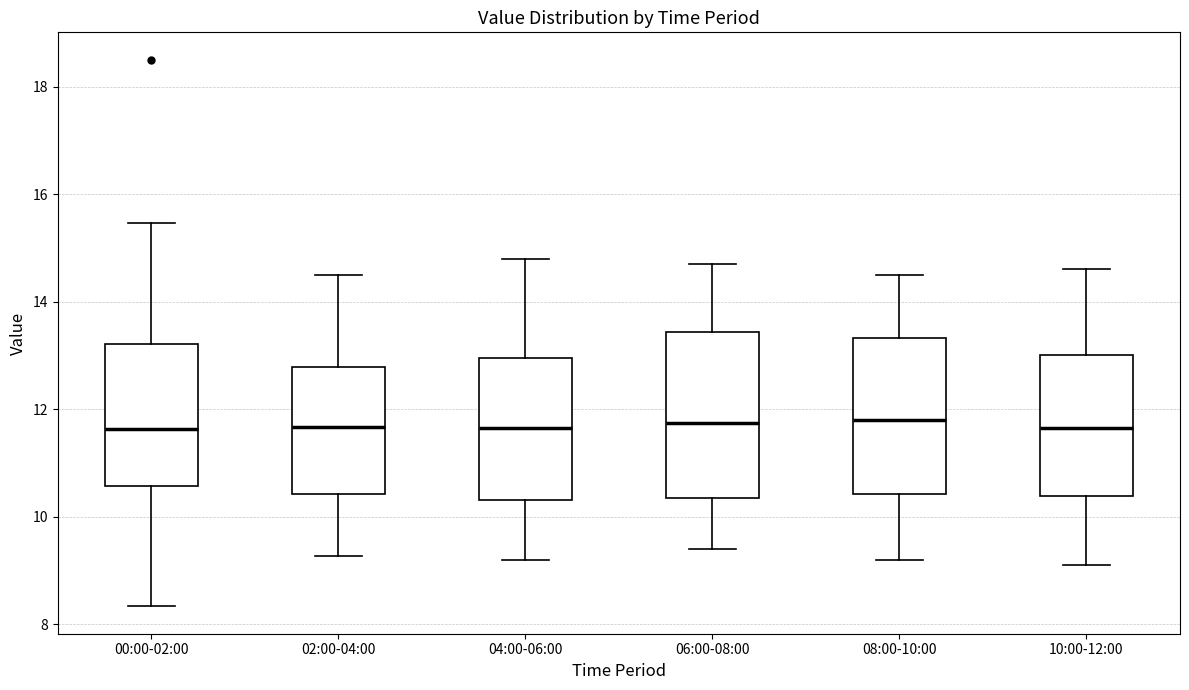

Where does the lower whisker of the box for 02:00-04:00 end on the y-axis? The values are not printed on the chart, so give them approximately, as read against the axis.

9.2